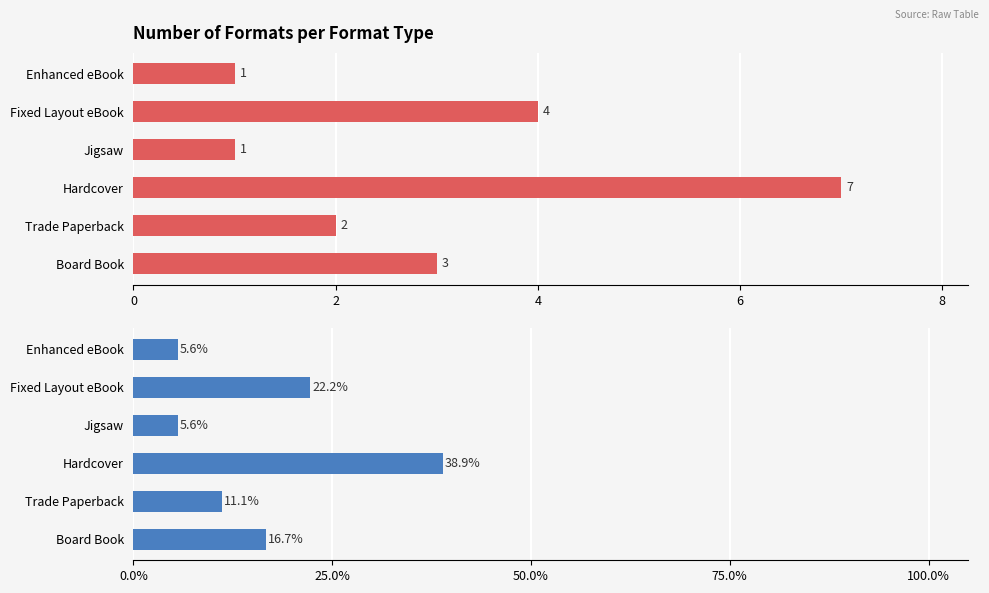

What is the maximum value for Percentage?

38.9